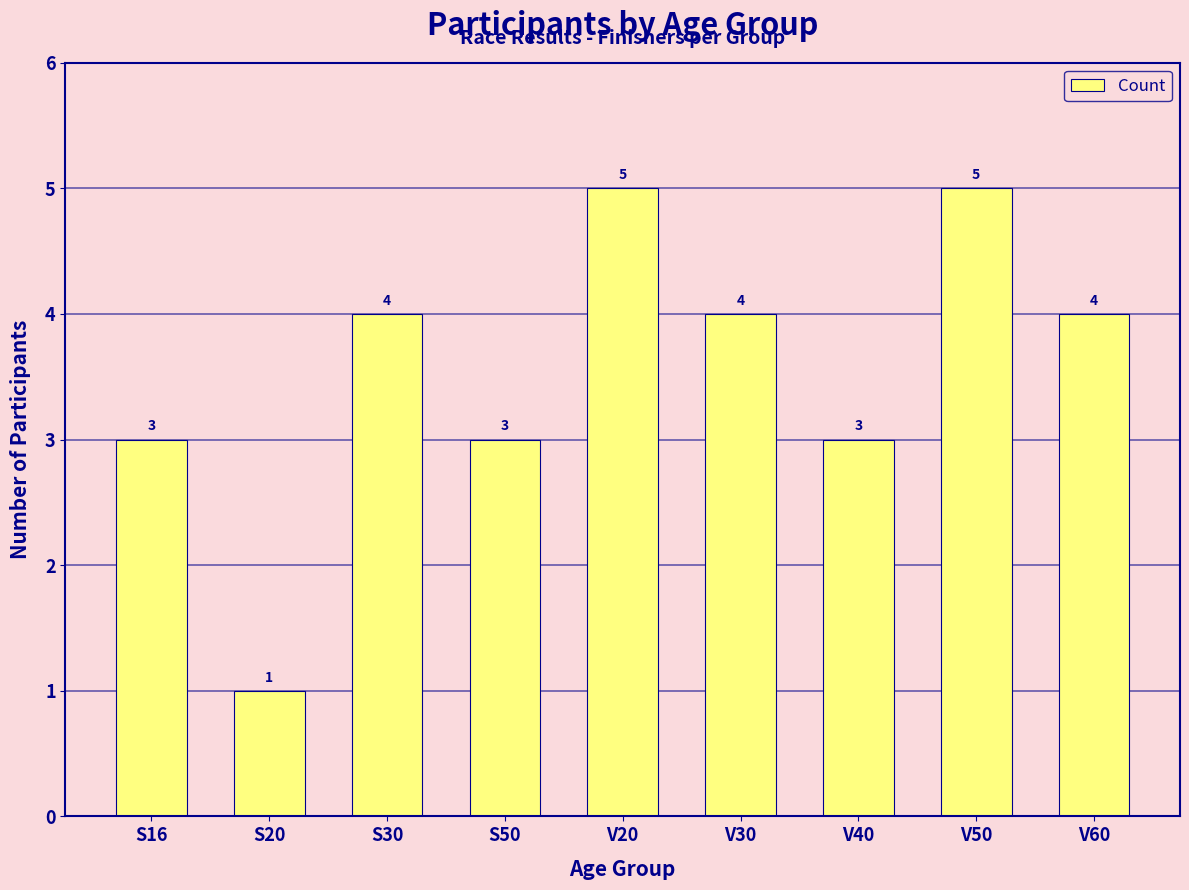

Reading left to right, list all the values displayed in this chart.

3	1	4	3	5	4	3	5	4